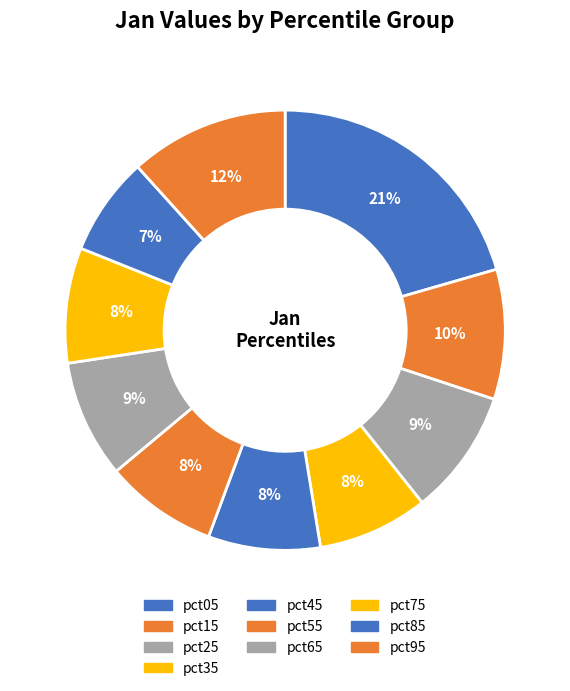

Count the number of slices in the pie.

10